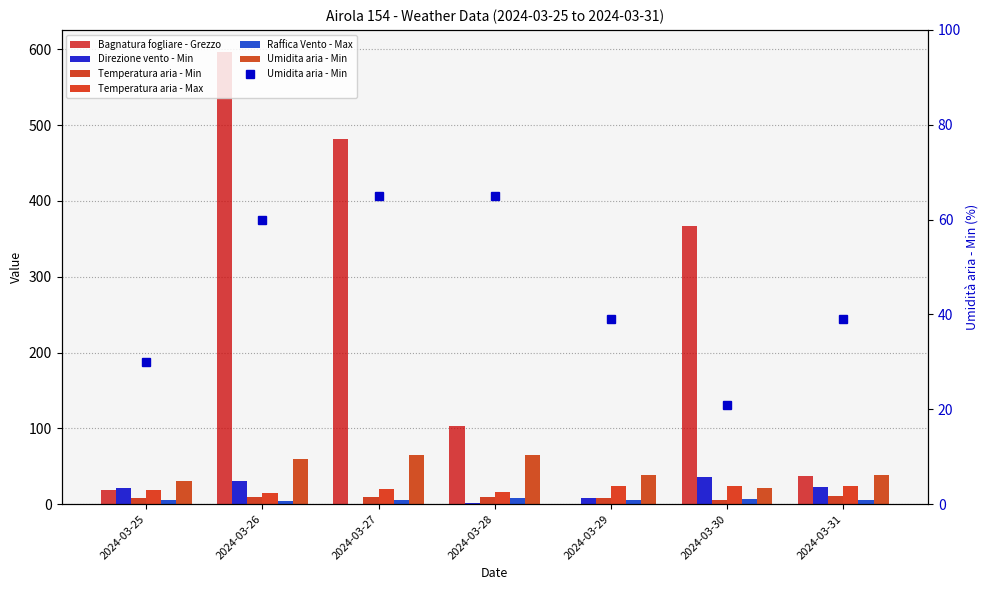

What is the difference between the highest and lowest values at 2024-03-28?

102.6